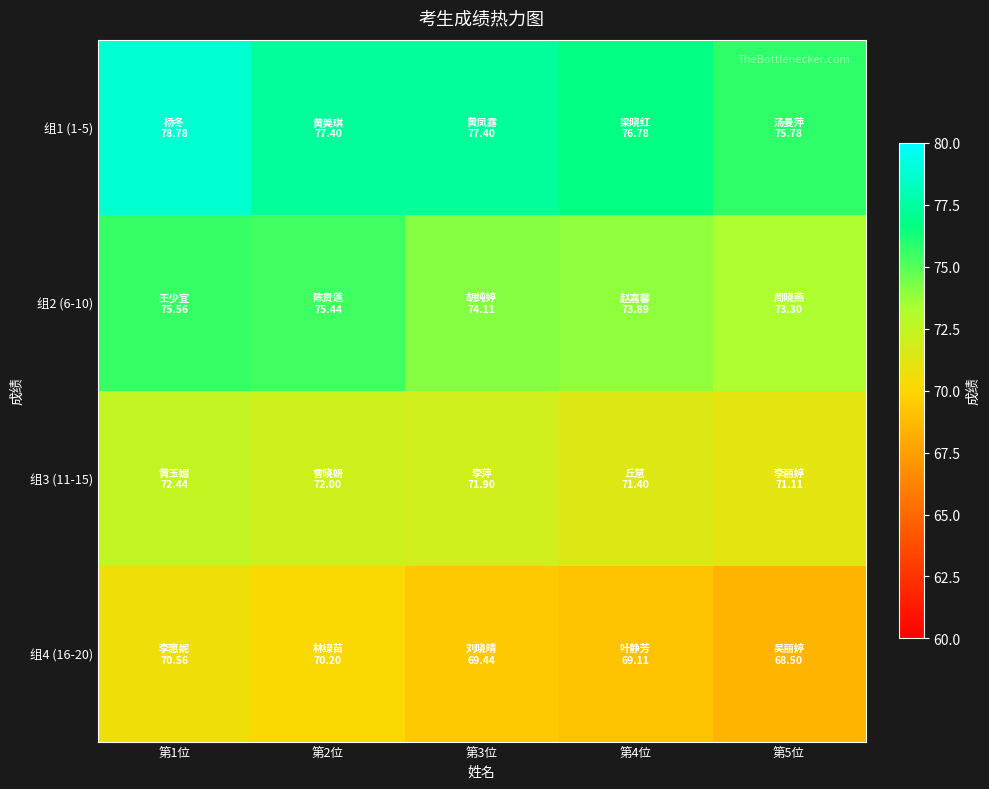

What is the maximum value shown in the chart?

78.8